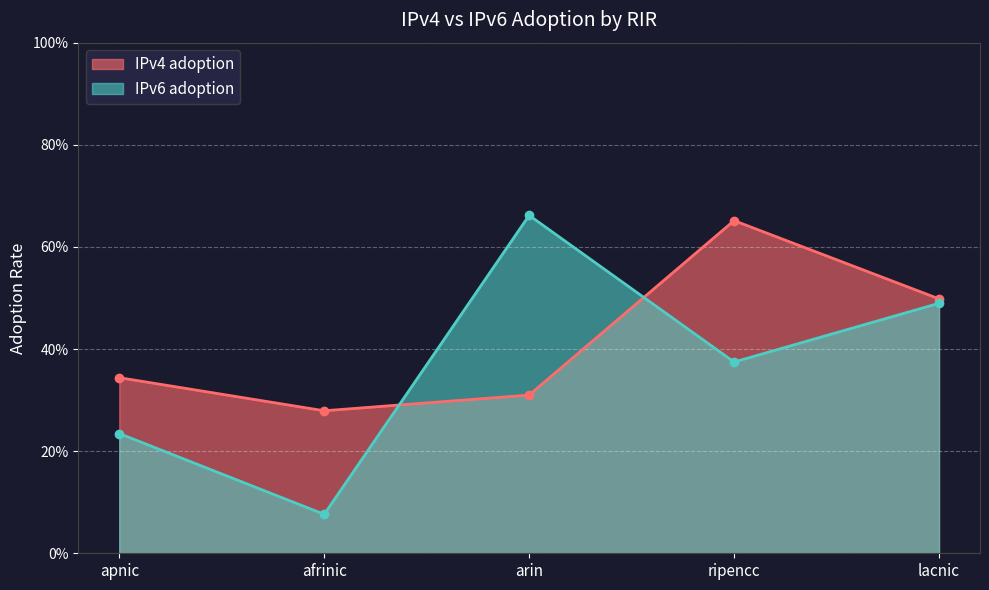

How many interior local valleys does the IPv4 adoption series have?

1